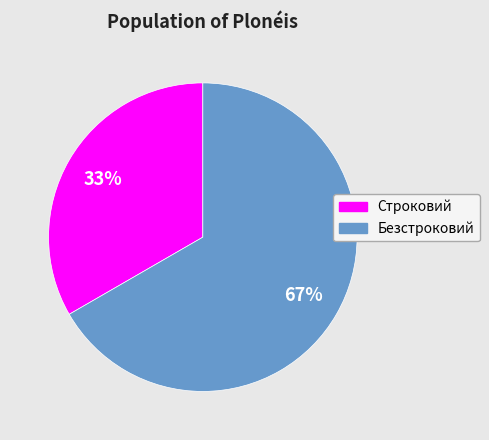

Between Строковий and Безстроковий, which is larger?

Безстроковий